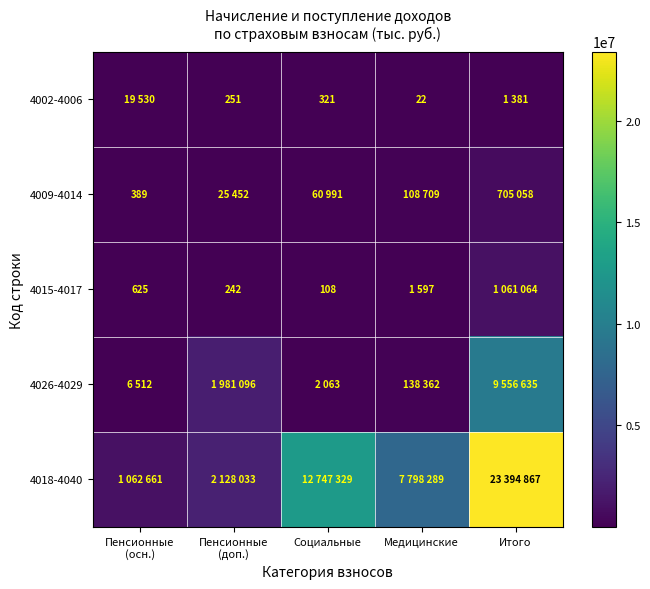

List the series in order of their peak value, highest first.

4018-4040, 4026-4029, 4015-4017, 4009-4014, 4002-4006